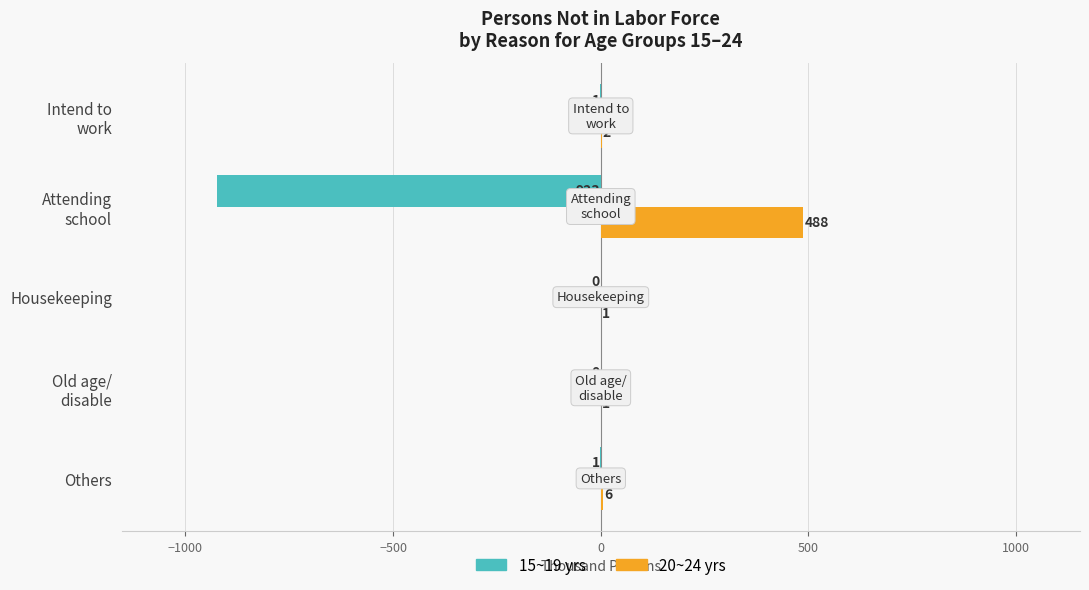

At which category is the sum across all series the highest?

Others